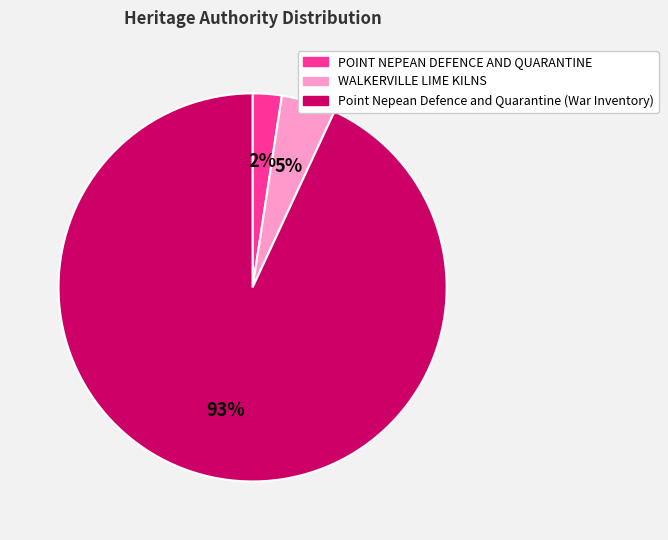

Which has a higher value, Point Nepean Defence and Quarantine (War Inventory) or WALKERVILLE LIME KILNS?

Point Nepean Defence and Quarantine (War Inventory)